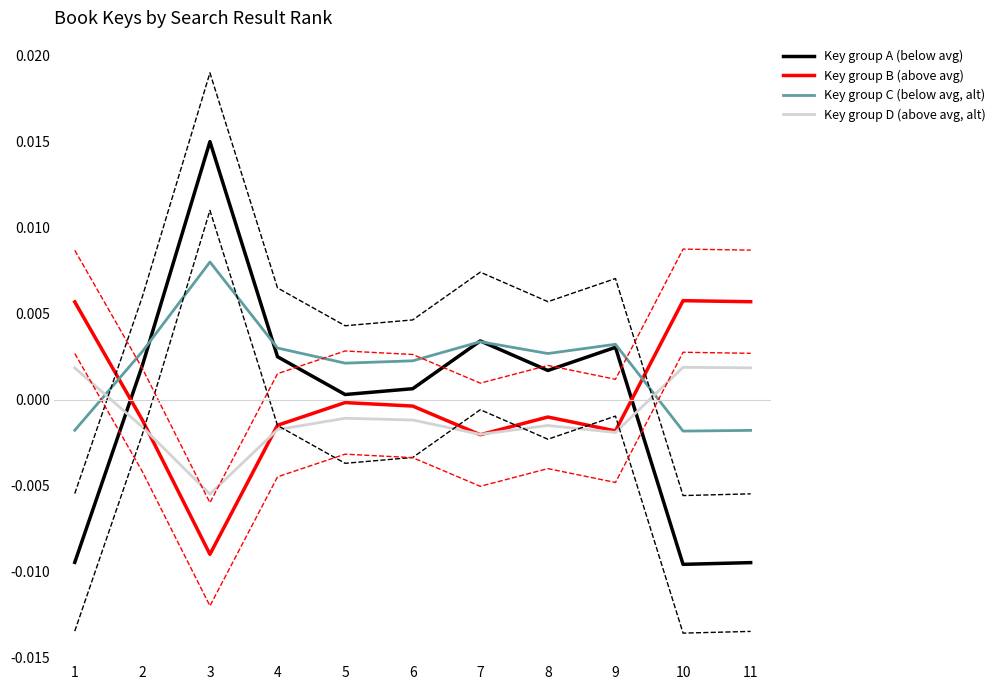

How many distinct data groups are displayed?

4